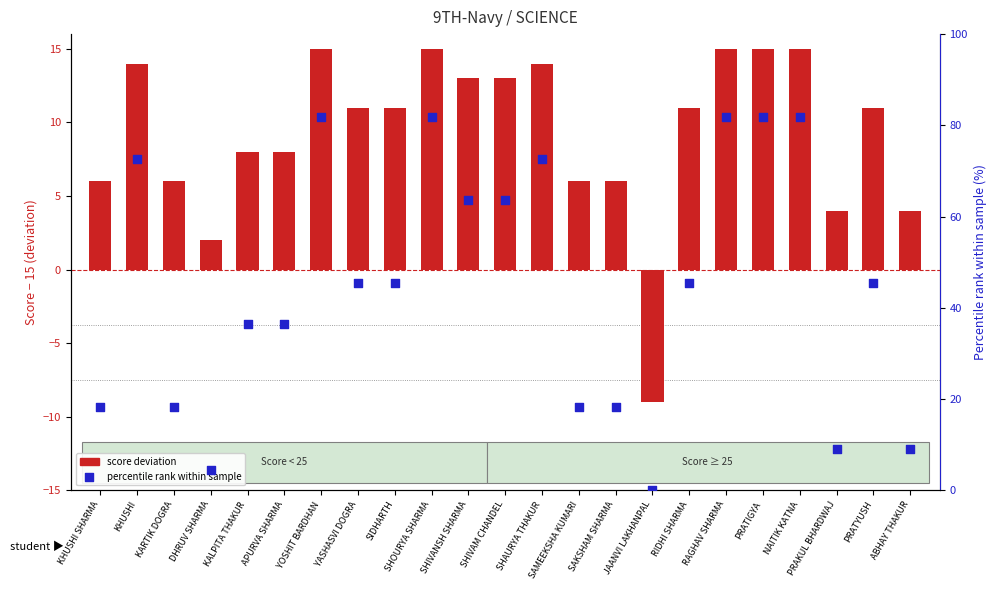

Which has a higher value, SHIVANSH SHARMA or SHIVAM CHANDEL?

SHIVANSH SHARMA